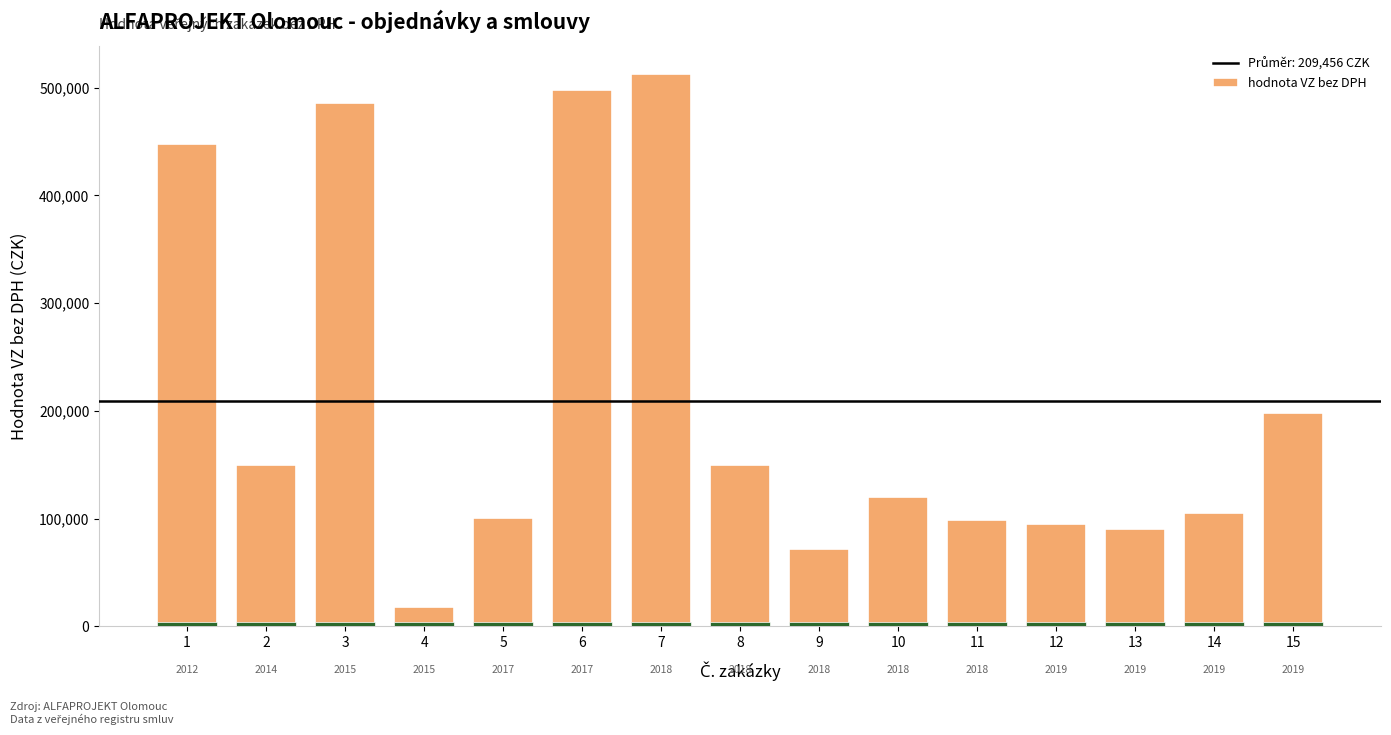

Rank the categories by value from lowest to highest.

4, 9, 13, 12, 11, 5, 14, 10, 2, 8, 15, 1, 3, 6, 7